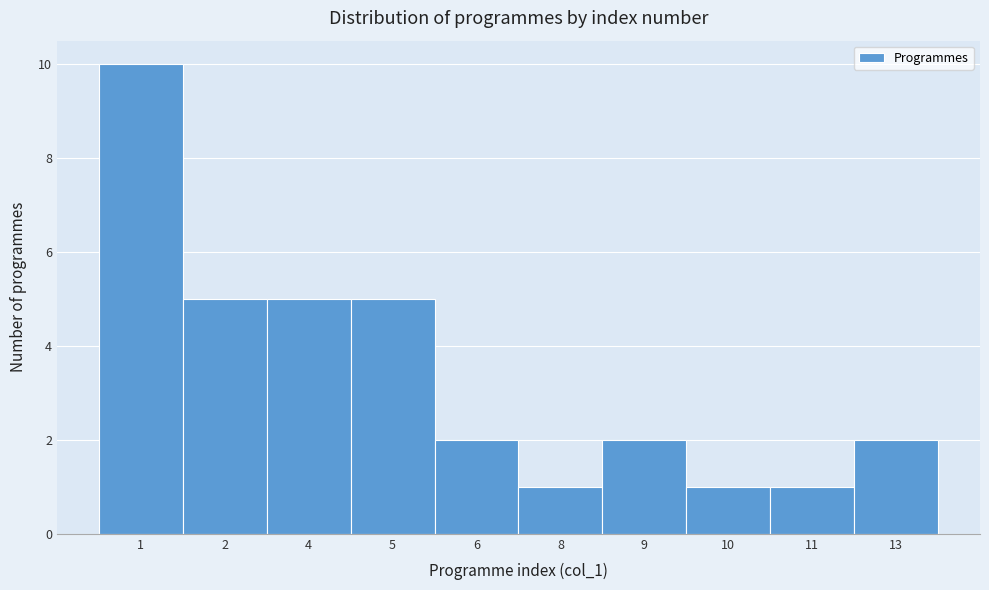

Reading left to right, transcribe all the data shown in this chart.

1=10	2=5	4=5	5=5	6=2	8=1	9=2	10=1	11=1	13=2